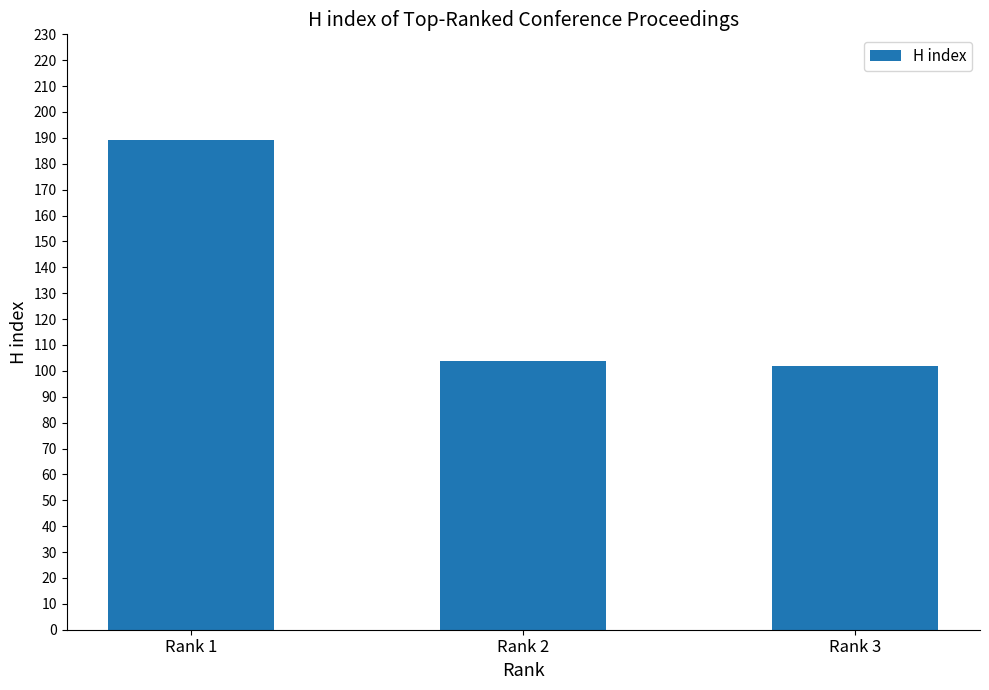

What is the change in value from Rank 1 to Rank 3?

-87